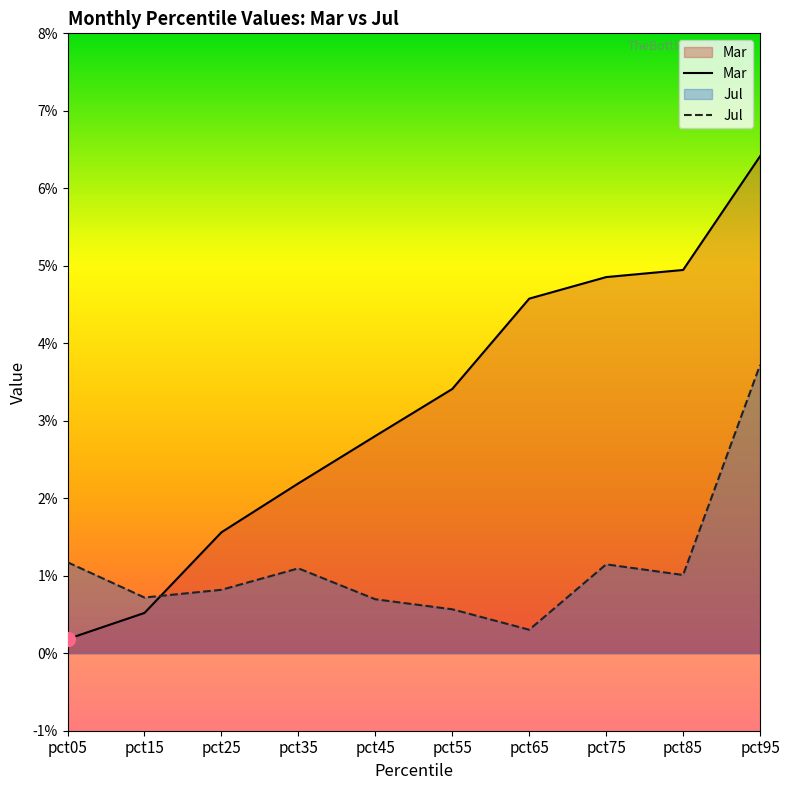

Reading left to right, what are all the values shown in this chart?

Mar: pct05=0.0	pct15=0.0	pct25=0.0	pct35=0.0	pct45=0.0	pct55=0.0	pct65=0.0	pct75=0.0	pct85=0.0	pct95=0.1
Jul: pct05=0.0	pct15=0.0	pct25=0.0	pct35=0.0	pct45=0.0	pct55=0.0	pct65=0.0	pct75=0.0	pct85=0.0	pct95=0.0